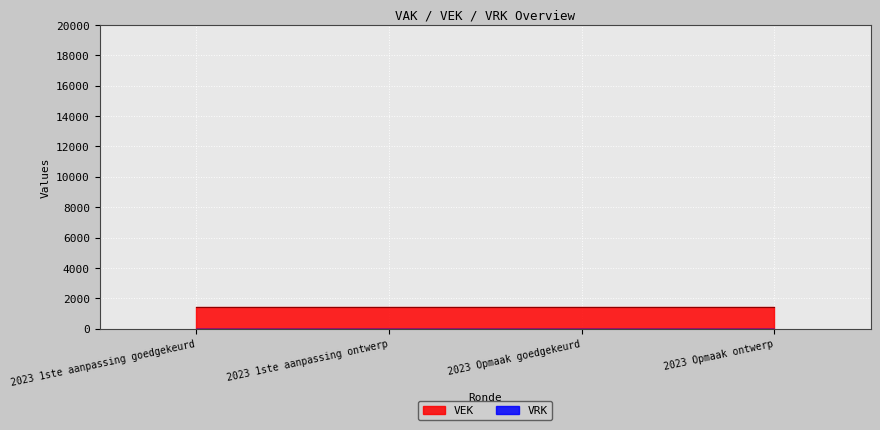

What is the total value across all series at 2023 1ste aanpassing ontwerp?

1434